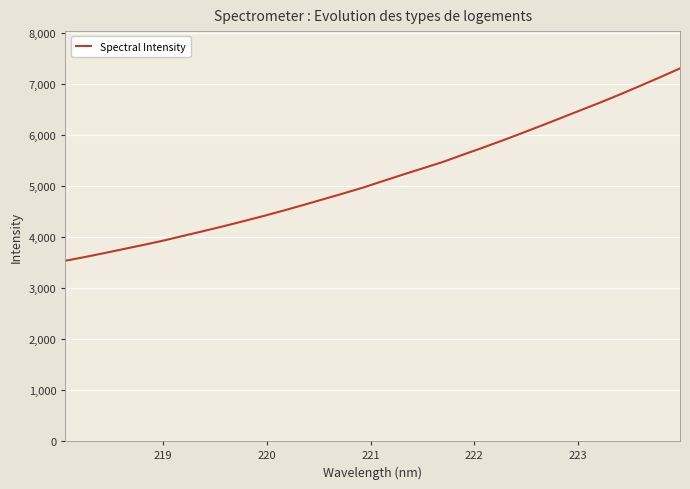

Reading left to right, transcribe all the data shown in this chart.

3536.0	3611.2	3689.5	3771.0	3852.1	3937.3	4029.8	4121.8	4216.4	4314.6	4415.6	4520.6	4630.3	4742.7	4854.9	4970.7	5097.6	5223.5	5346.5	5469.6	5609.5	5747.4	5888.8	6035.4	6185.5	6336.9	6490.3	6642.9	6801.8	6967.8	7135.0	7307.8